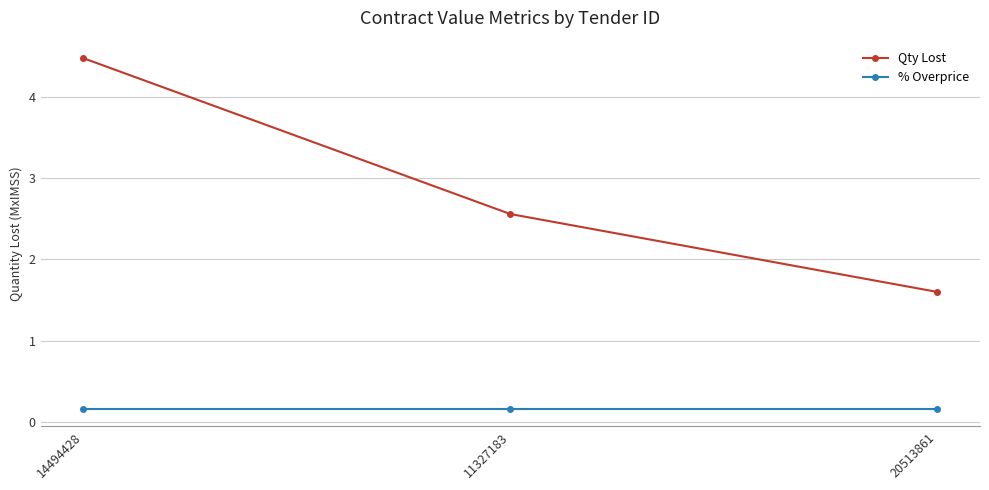

Which category has the lowest value in the Qty Lost series?

20513861